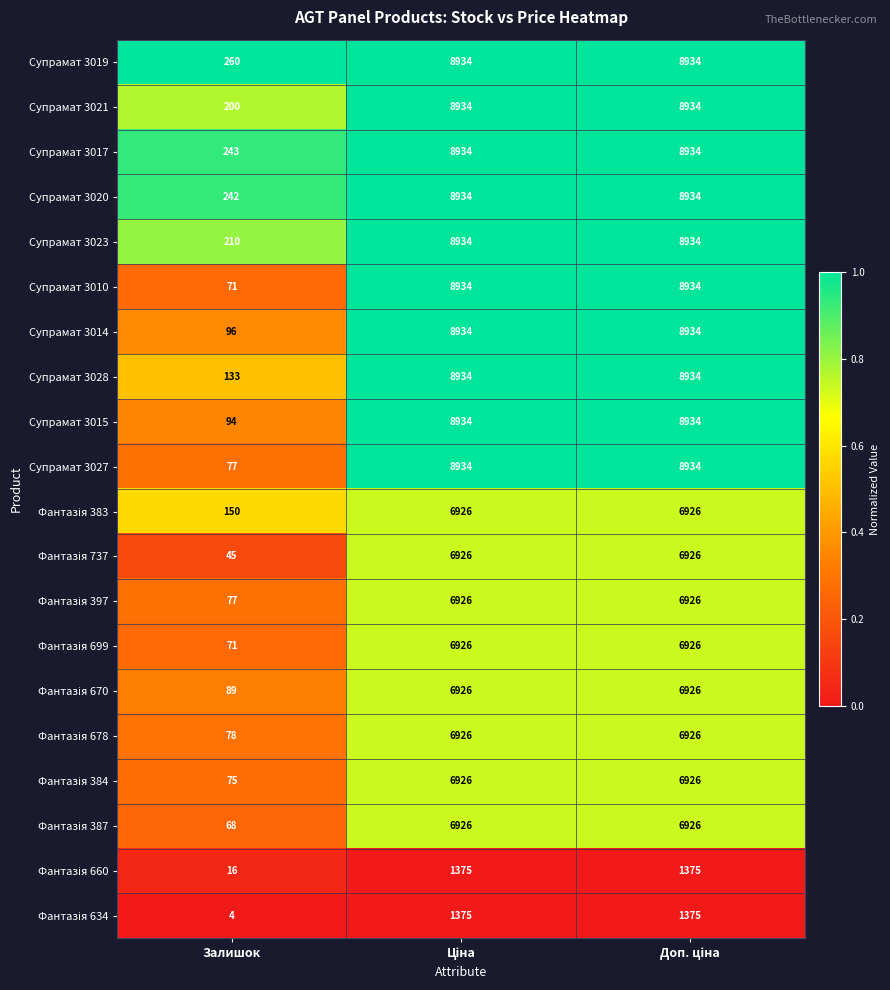

Which series has the largest total across all categories?

Супрамат 3019